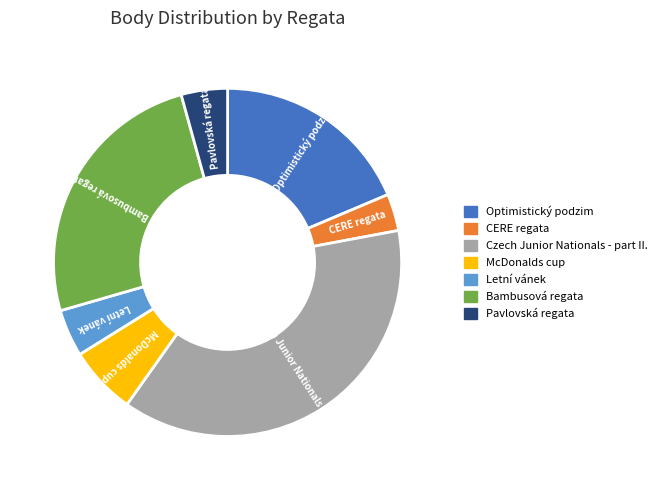

Is there any slice that represents more than half of the pie?

No